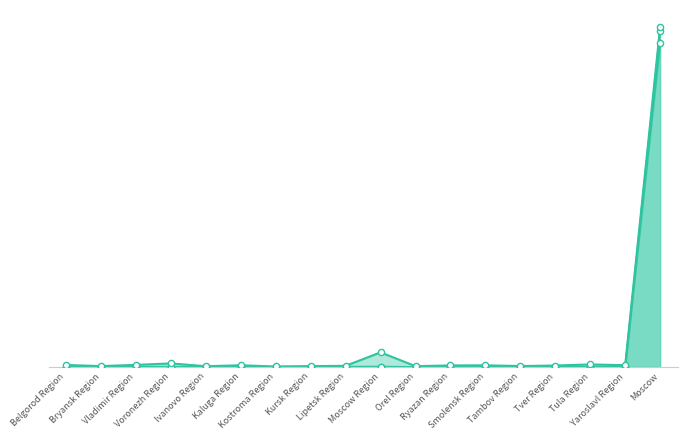

At which category is the sum across all series the highest?

Moscow